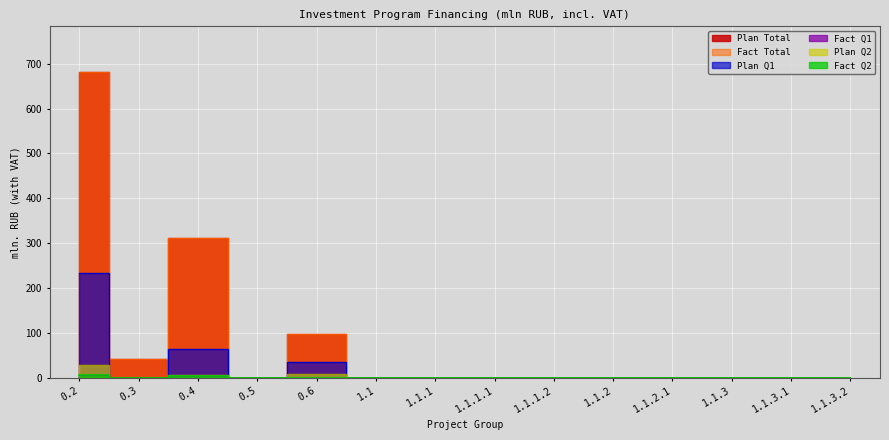

How many values in the Plan Total series exceed 0?

4